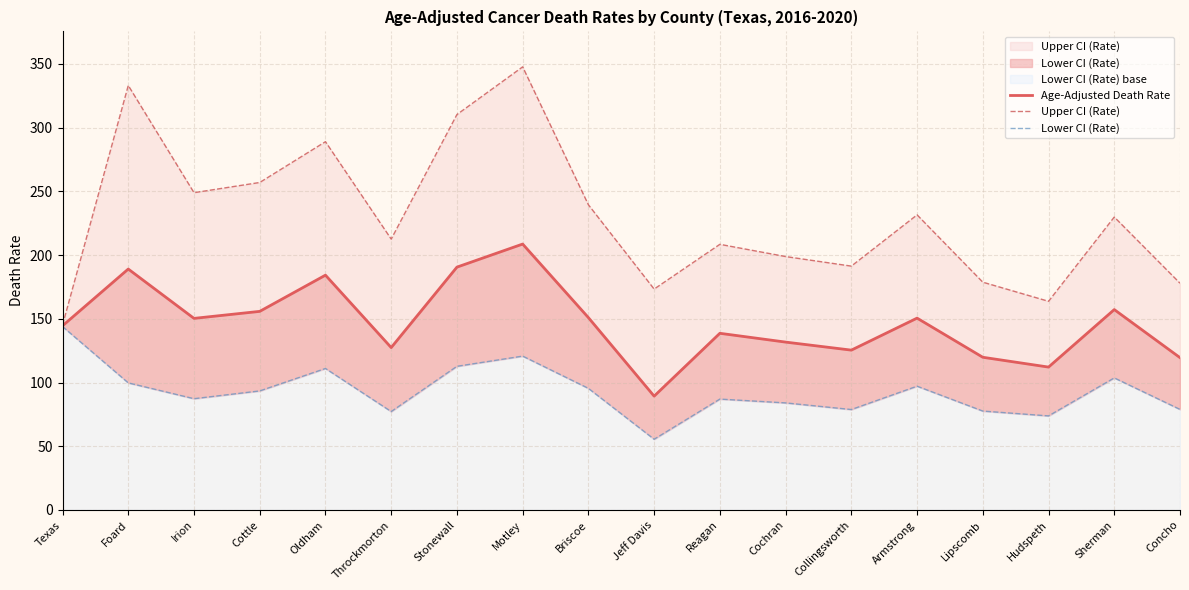

Which series changed the most between Foard and Concho?

Upper CI (Rate)